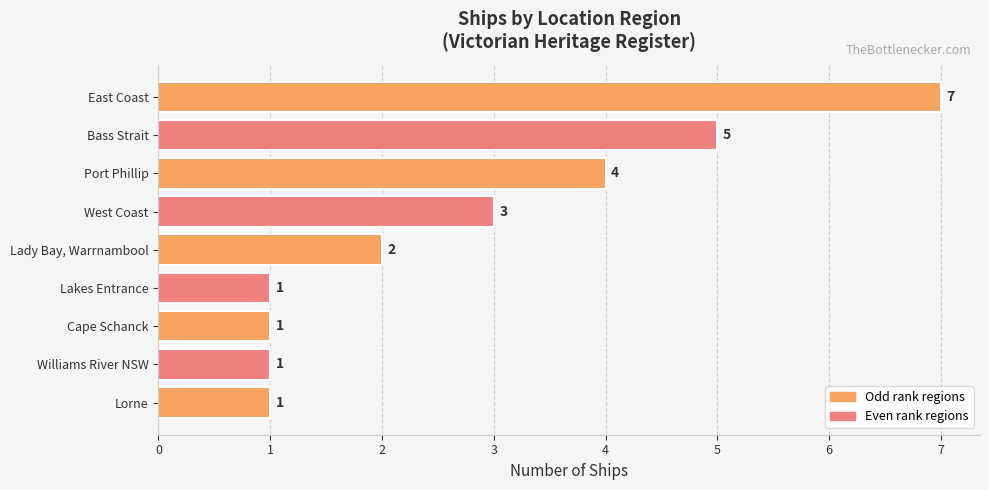

Which has a higher value, Williams River NSW or Port Phillip?

Port Phillip